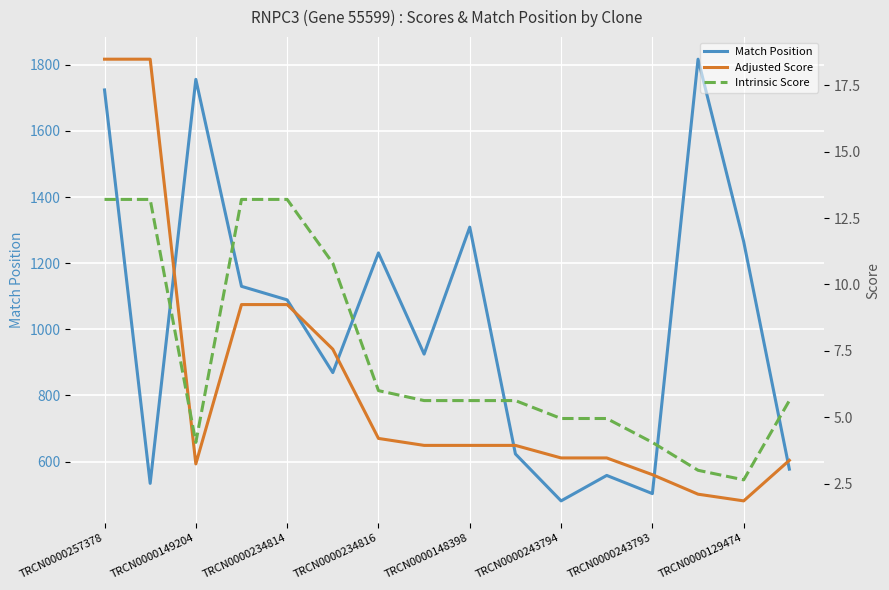

At how many categories does at least one series exceed 1192?

6